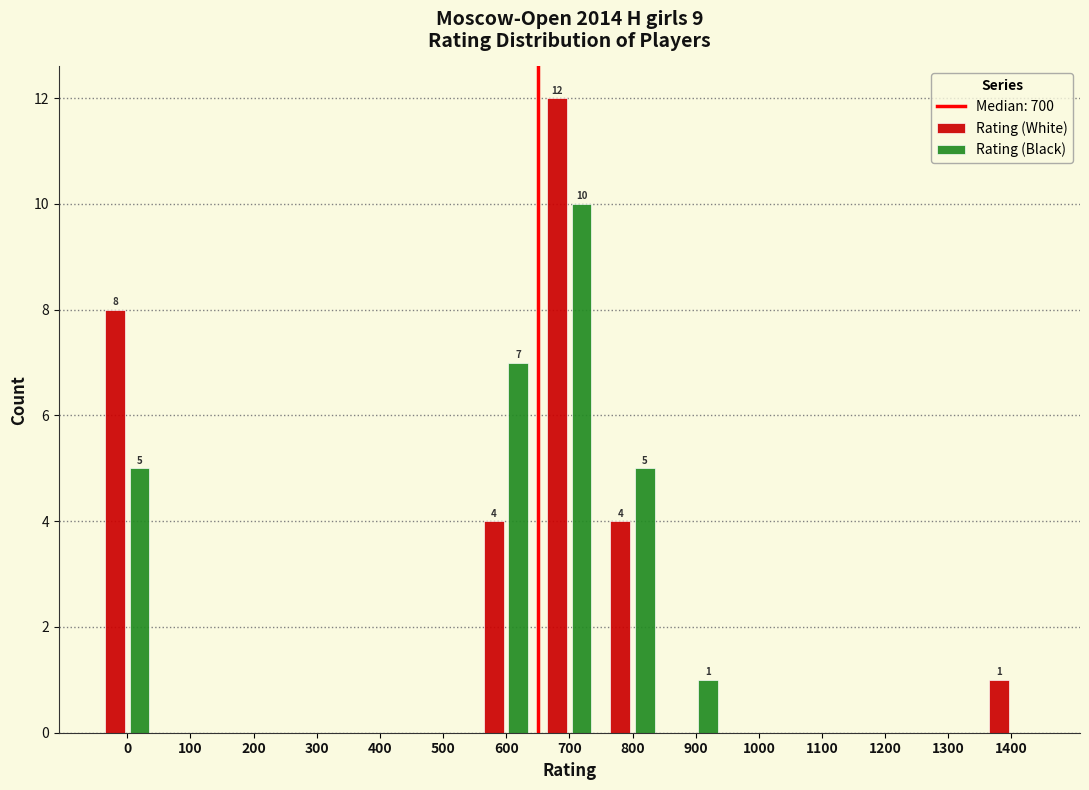

Reading left to right, what are all the values shown in this chart?

Rating (White): 0=8	100=0	200=0	300=0	400=0	500=0	600=4	700=12	800=4	900=0	1000=0	1100=0	1200=0	1300=0	1400=1
Rating (Black): 0=5	100=0	200=0	300=0	400=0	500=0	600=7	700=10	800=5	900=1	1000=0	1100=0	1200=0	1300=0	1400=0